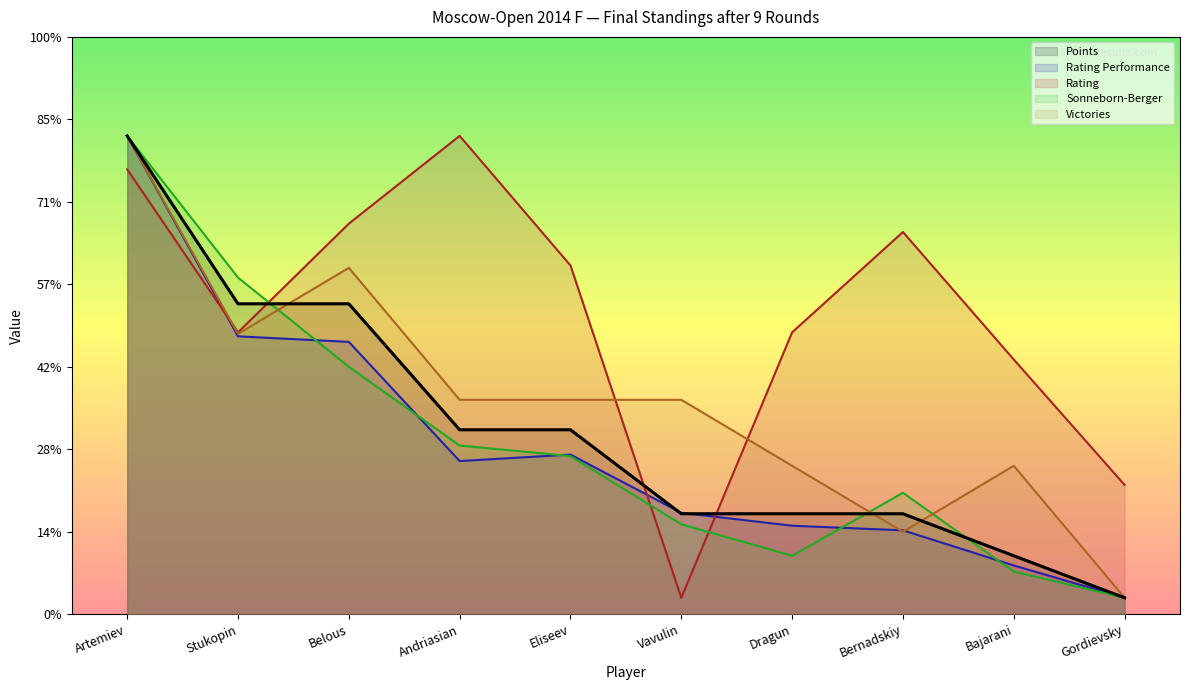

At which category is the sum across all series the highest?

Artemiev